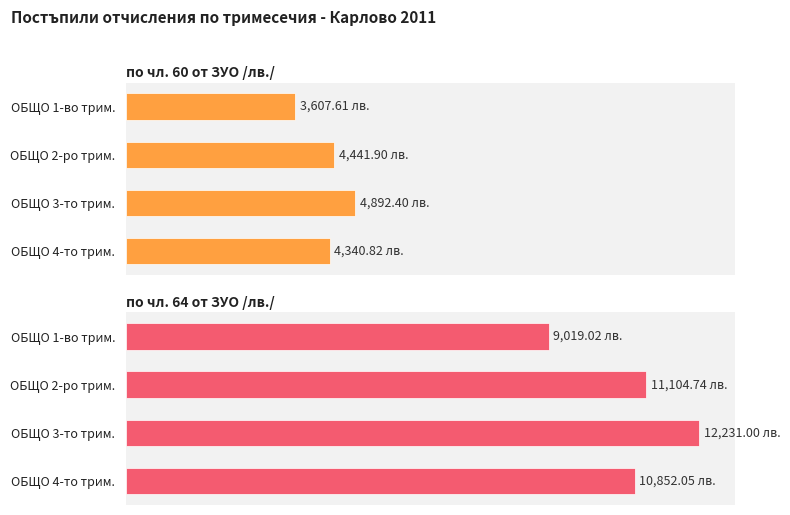

Which series changed the most between ОБЩО 1-во трим. and ОБЩО 4-то трим.?

по чл. 64 от ЗУО /лв./